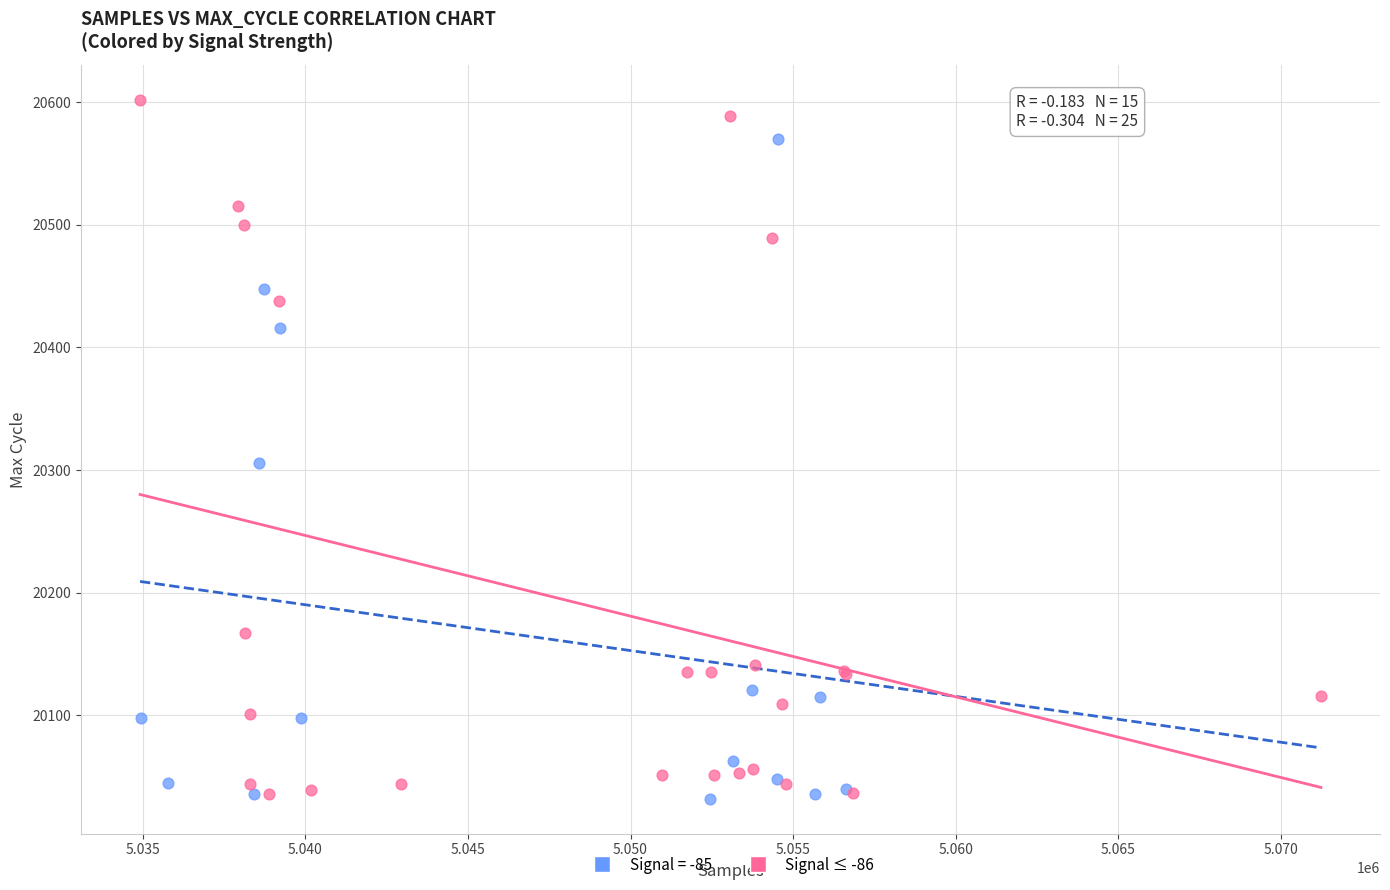

Which series has the widest spread of Y values?

Signal ≤ -86